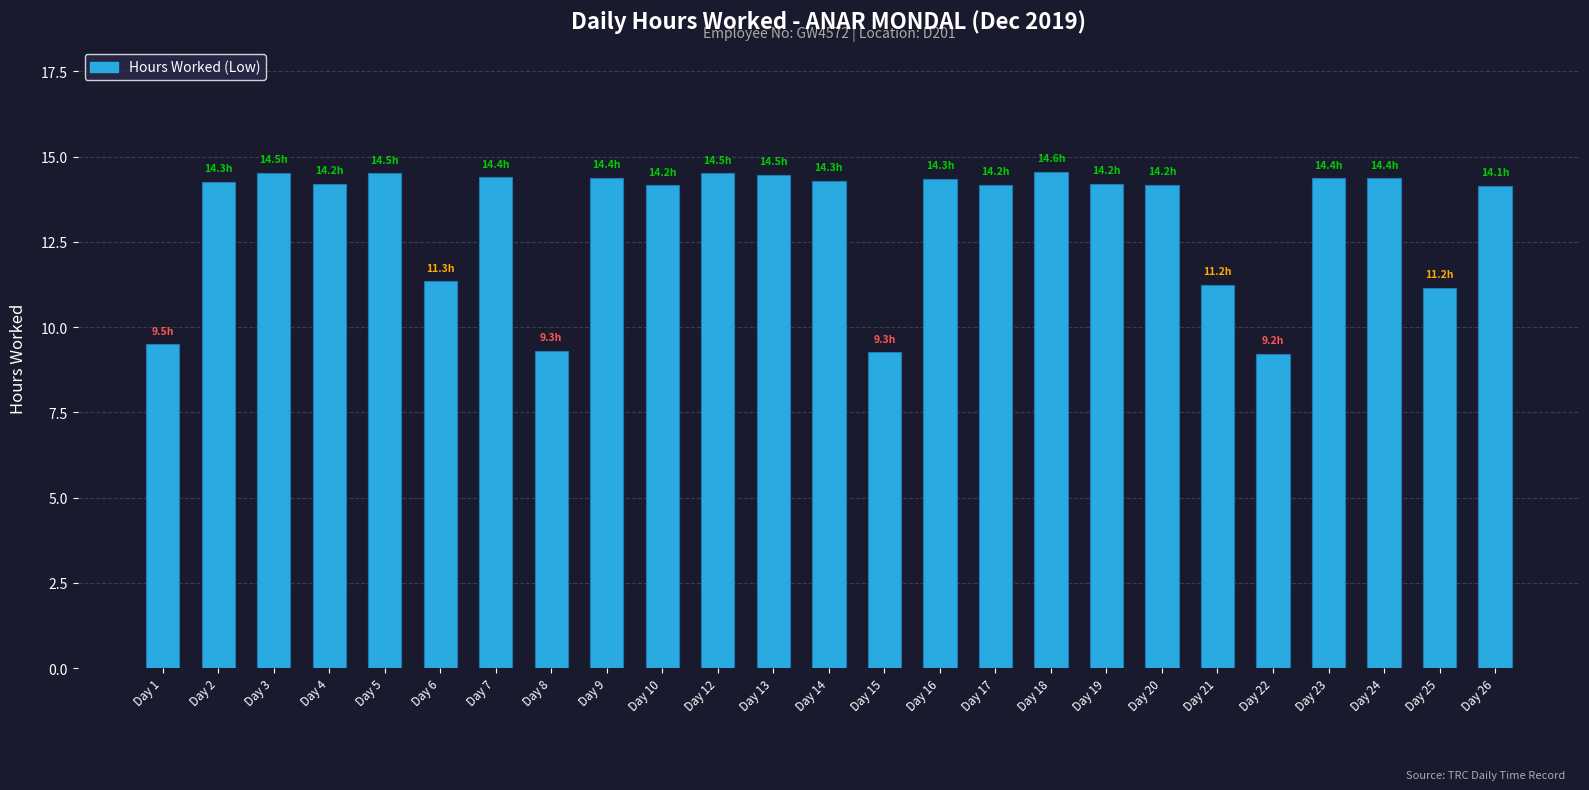

What is the average value?

13.2